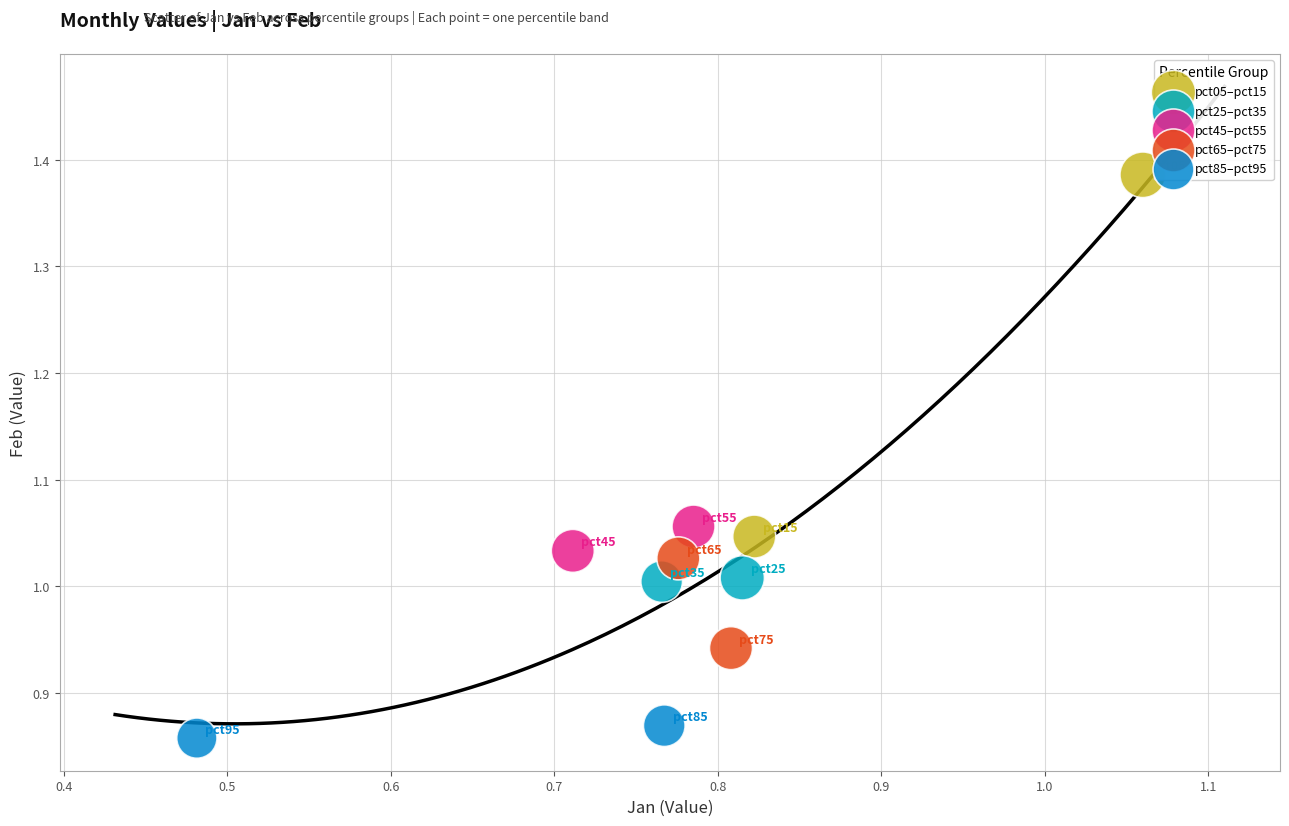

What are all the series names shown in the legend?

pct05–pct15, pct25–pct35, pct45–pct55, pct65–pct75, pct85–pct95